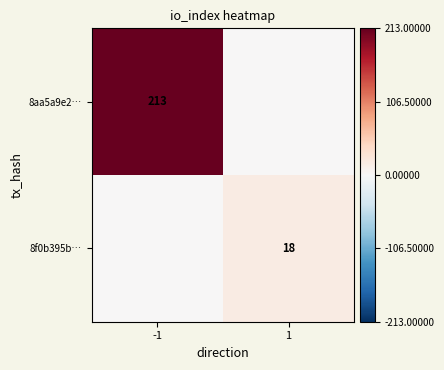

The value of 8f0b395b… at 1 is 18. True or false?

True